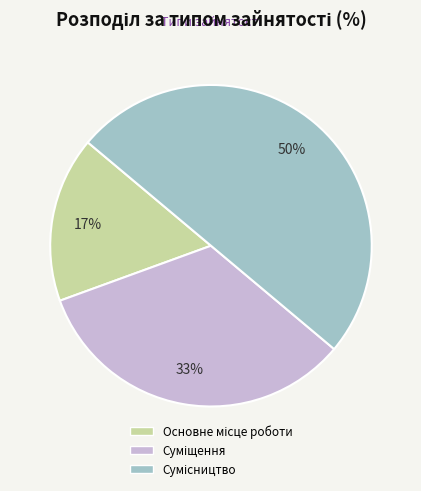

To the nearest percent, what is the difference between the largest and smallest slice percentages?

33%